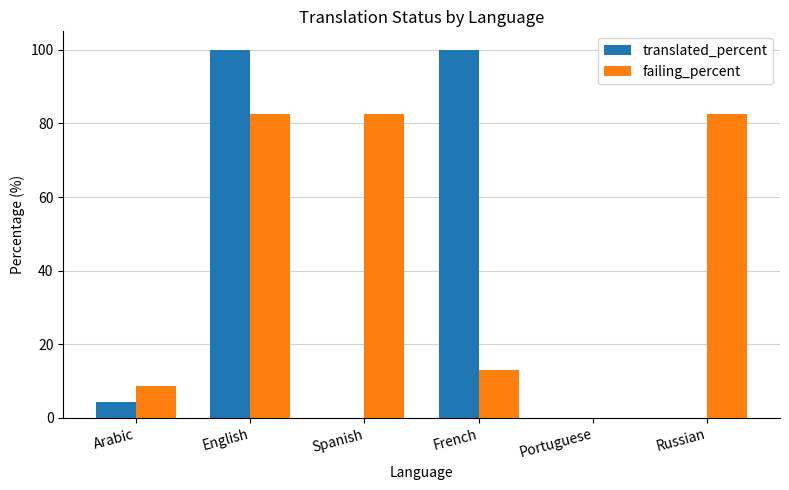

At which label is failing_percent closest to 41?

French